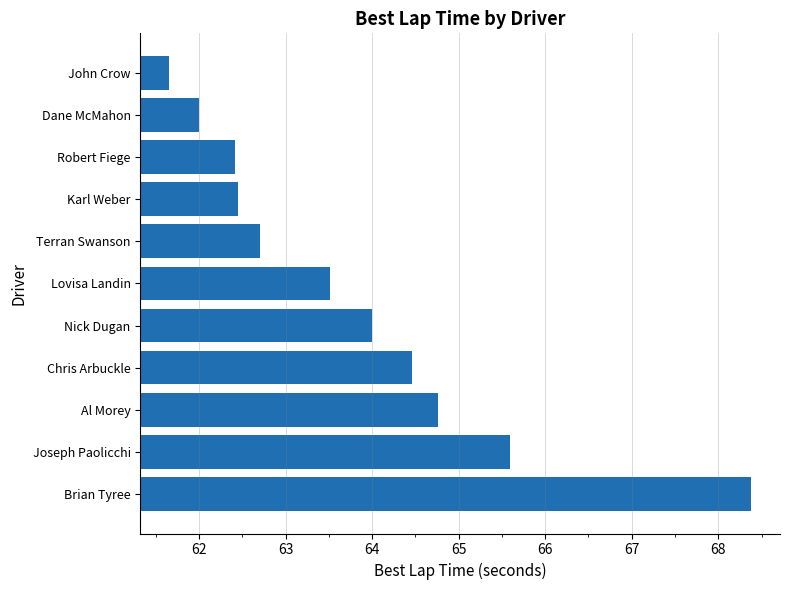

What is the minimum value shown in the chart?

61.7